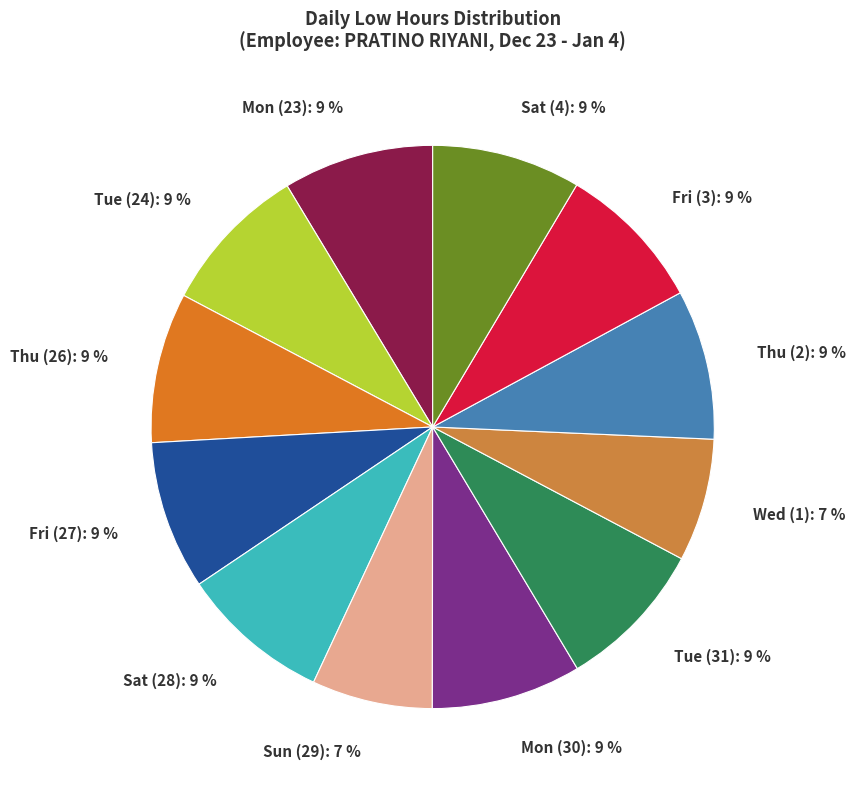

What is the ratio of the value at Tue (24) to the value at Thu (2)?

1.0